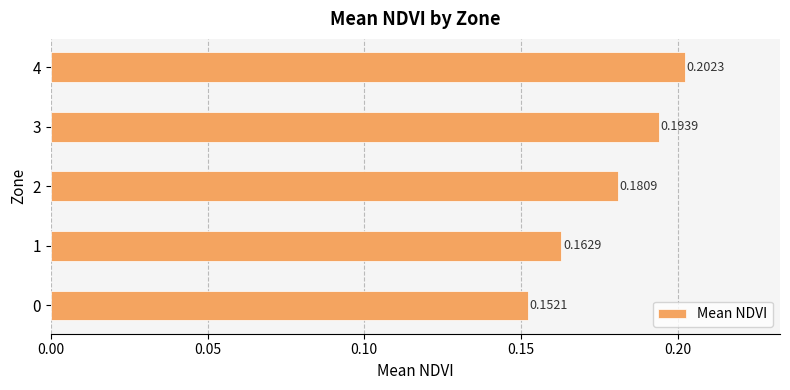

What is the sum of all values?

0.9